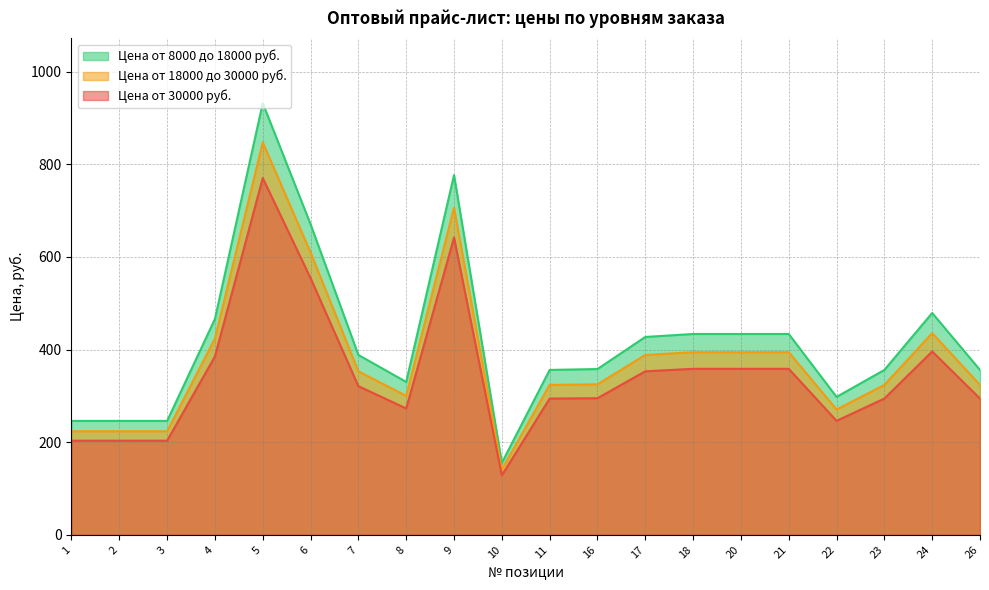

Is it true that Цена от 30000 руб. equals 314.9 at 1?

False